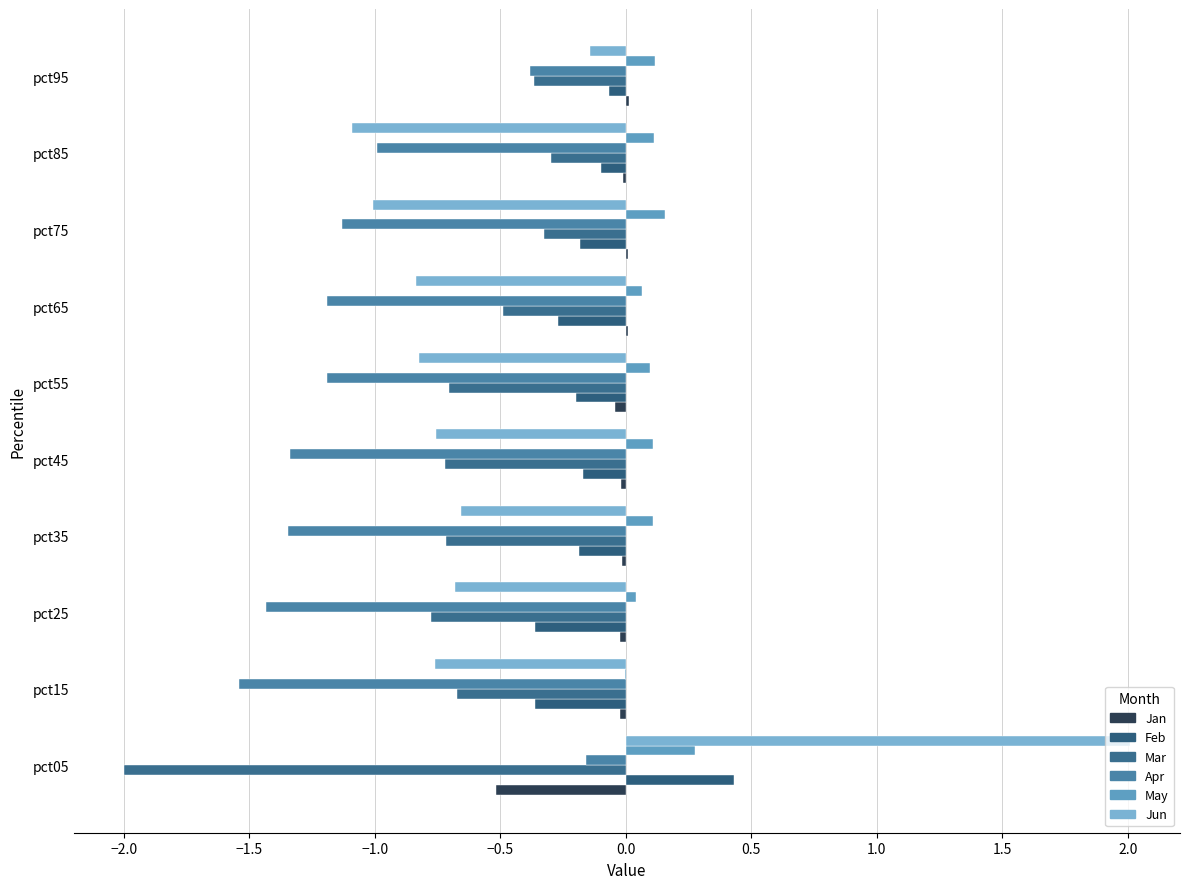

How many values in Jun are above zero?

1